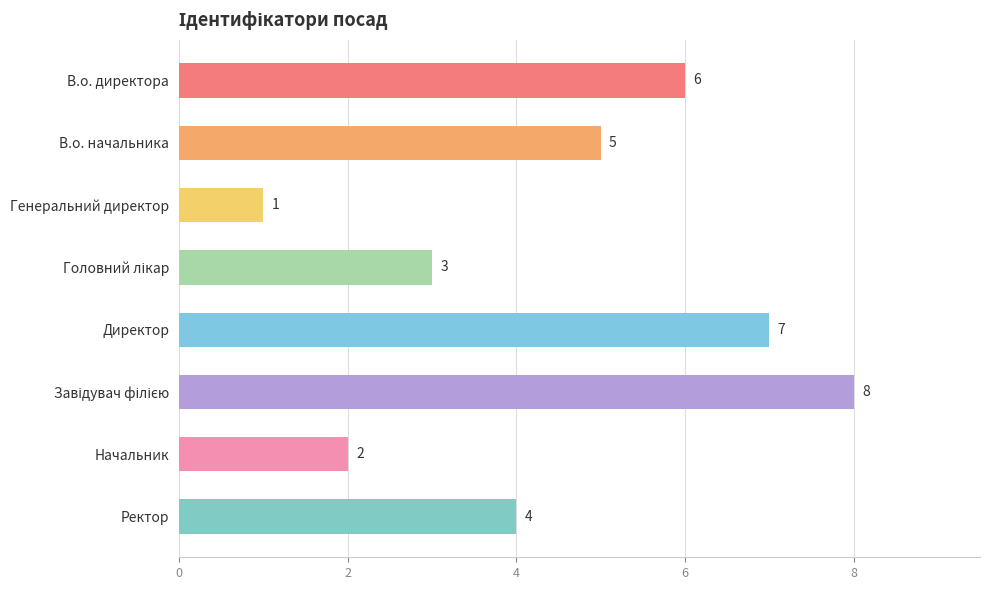

Is it true that the value at Начальник is 2?

True